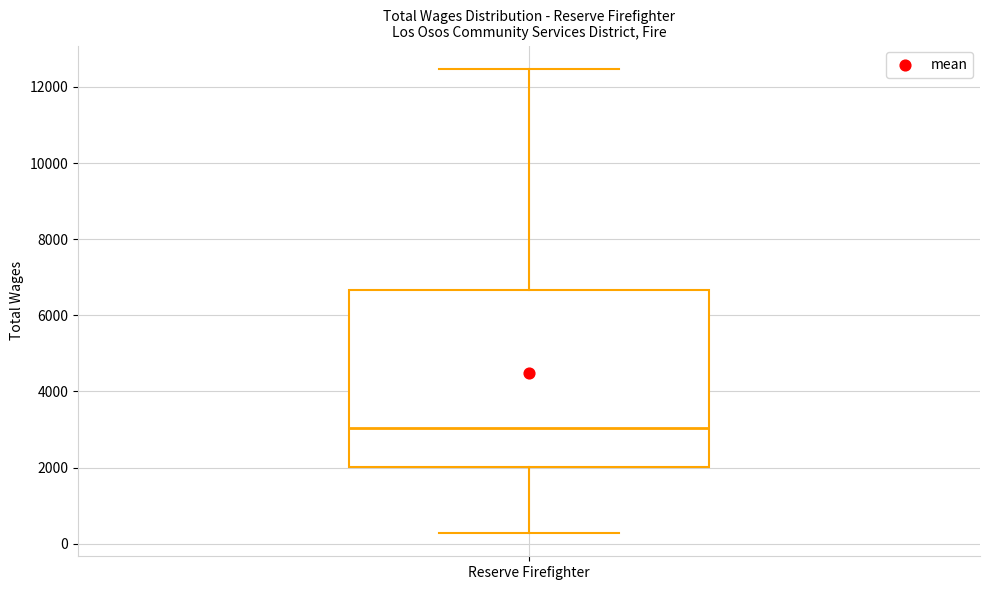

Read this box plot against the y-axis: the position of the median line, the range covered by the box, and the ends of both whiskers. The values are not printed on the chart, so give them approximately, as read against the axis.

median 3000, box 2000 to 6600, whiskers 200 to 12400